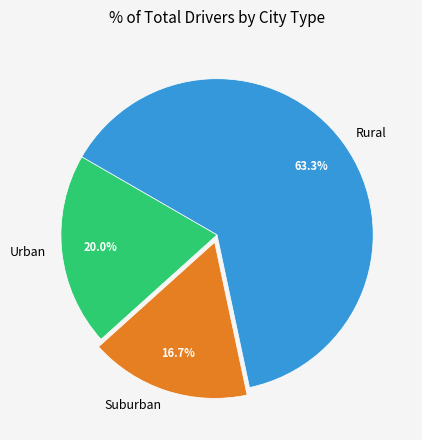

What percentage do Rural and Urban together represent?

83.3%